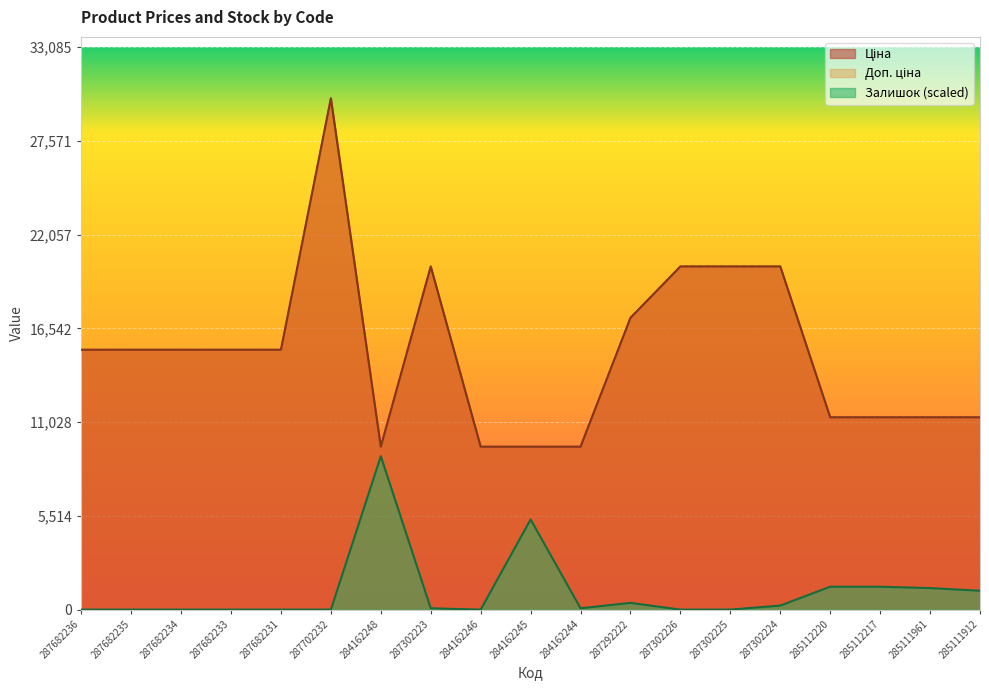

At which label does Залишок reach its minimum?

287682236